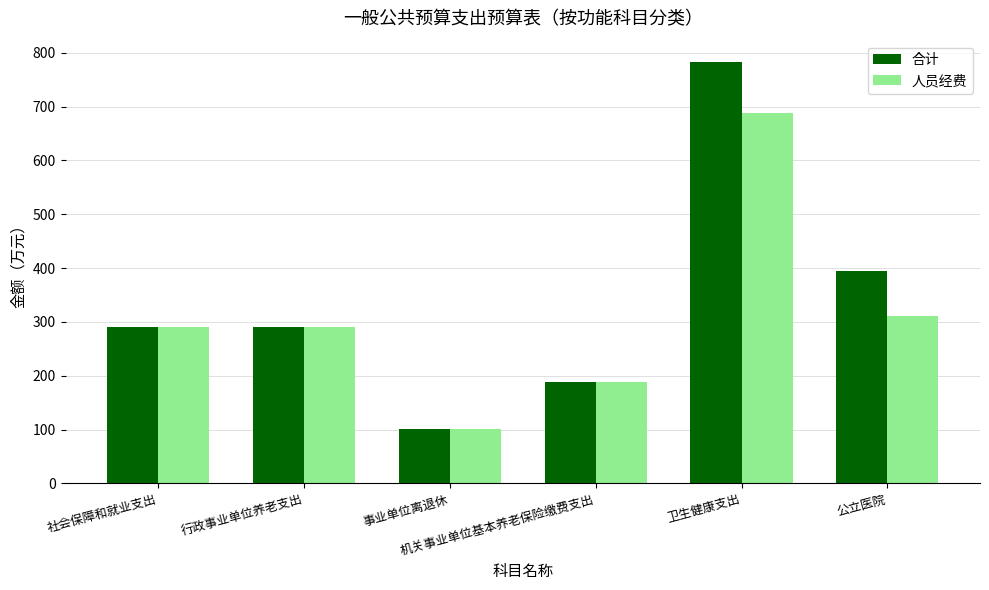

What is the value of the 合计 bar at the 2nd from the left?

290.5